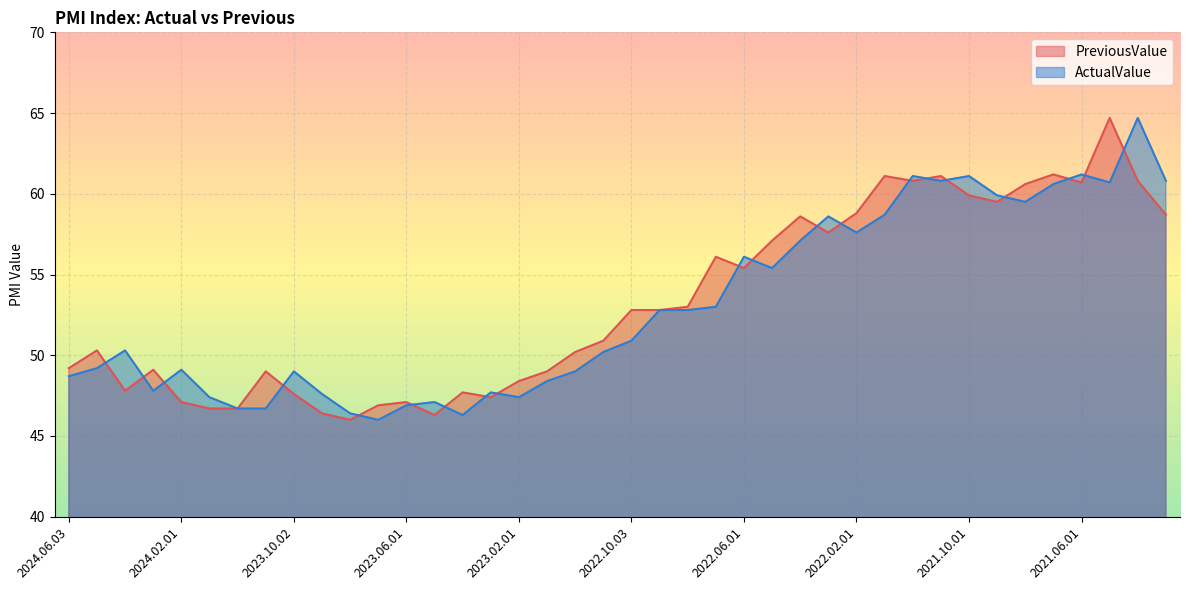

Which has a higher value, 2022.02.01 or 2023.03.01?

2022.02.01